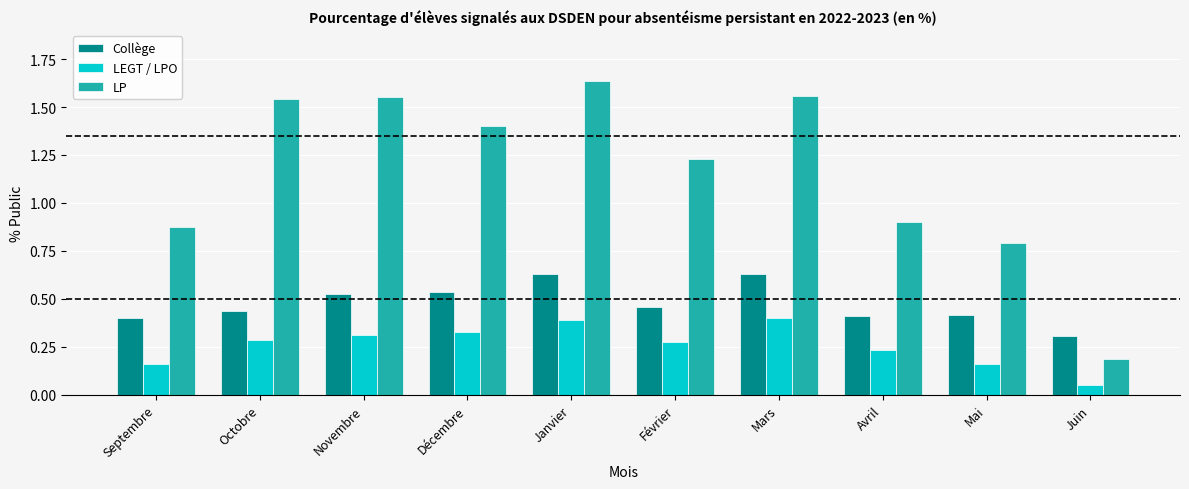

What is the sum of all LEGT / LPO values?

2.6